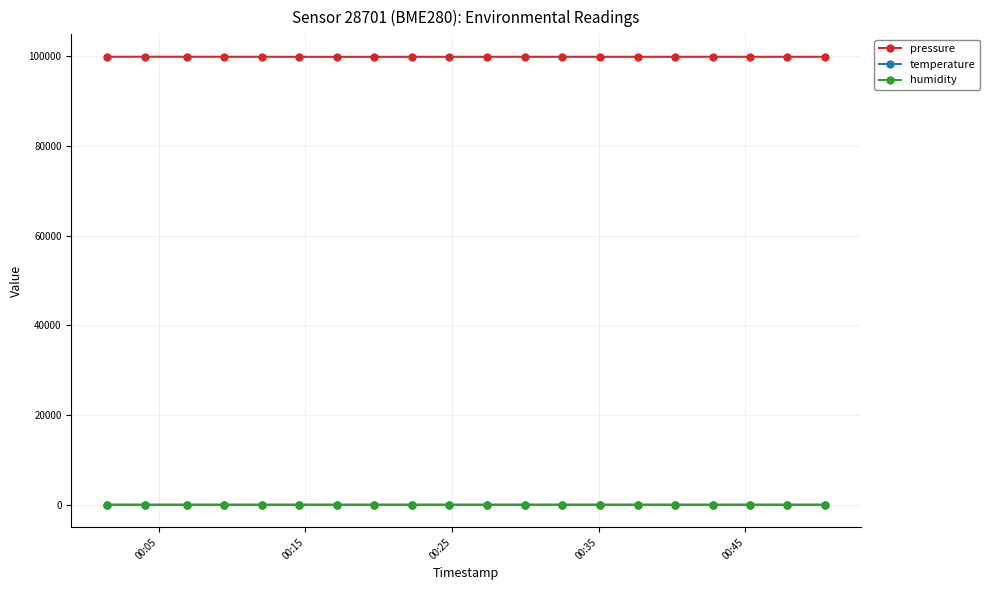

What is the sum of all temperature values?

432.4